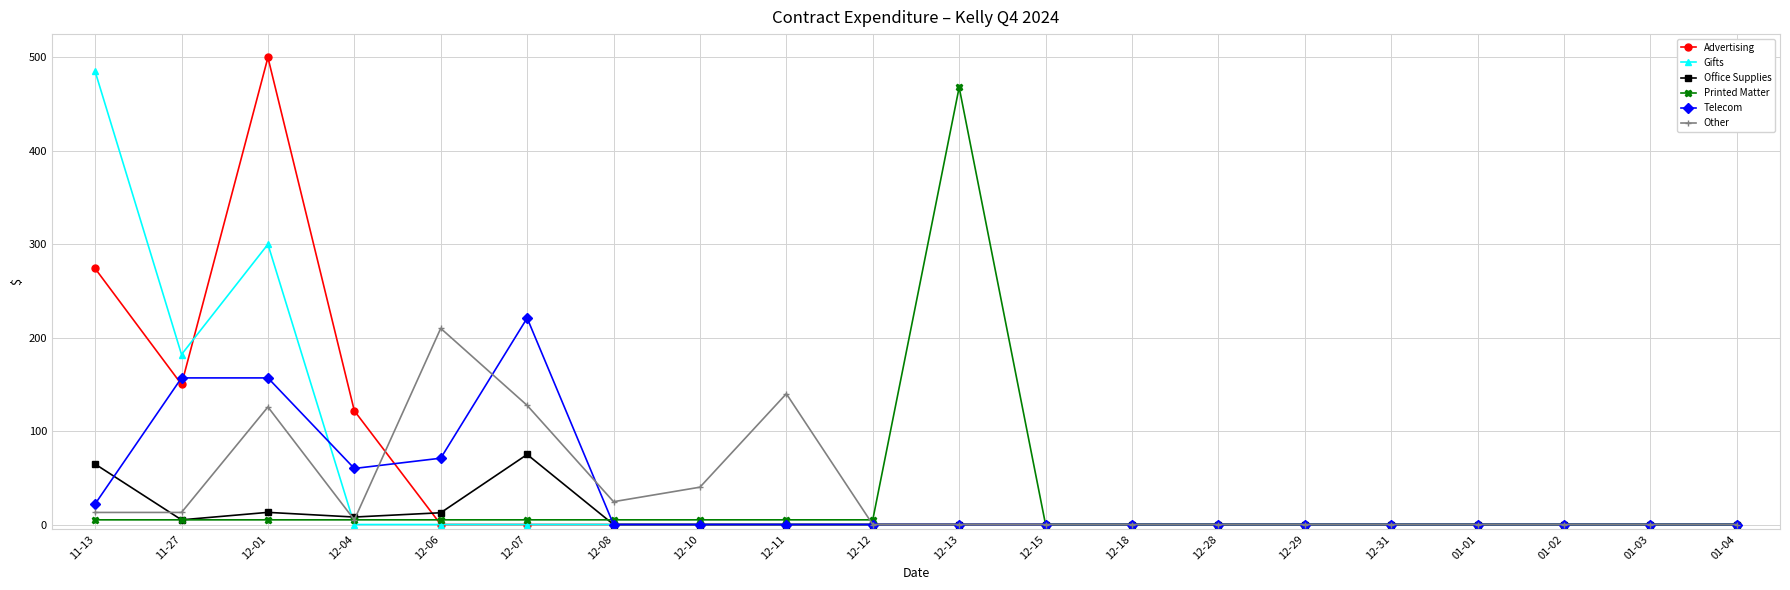

Where do Office Supplies and Advertising first cross each other?

12-04 and 12-06